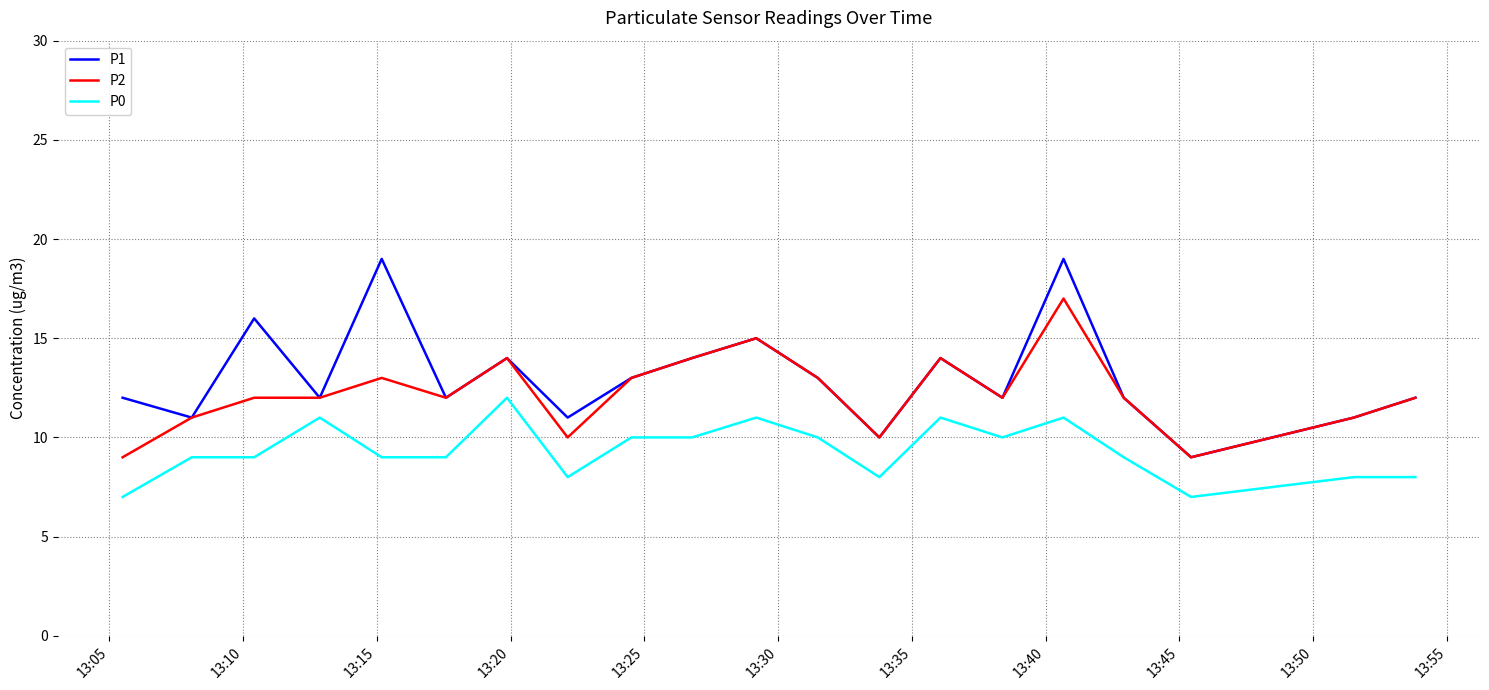

Which series has the largest range (max minus min)?

P1